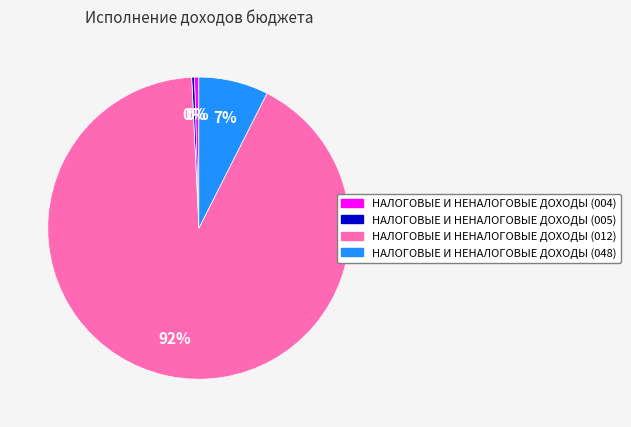

Do НАЛОГОВЫЕ И НЕНАЛОГОВЫЕ ДОХОДЫ (048) and НАЛОГОВЫЕ И НЕНАЛОГОВЫЕ ДОХОДЫ (005) together represent more than half of the pie?

No